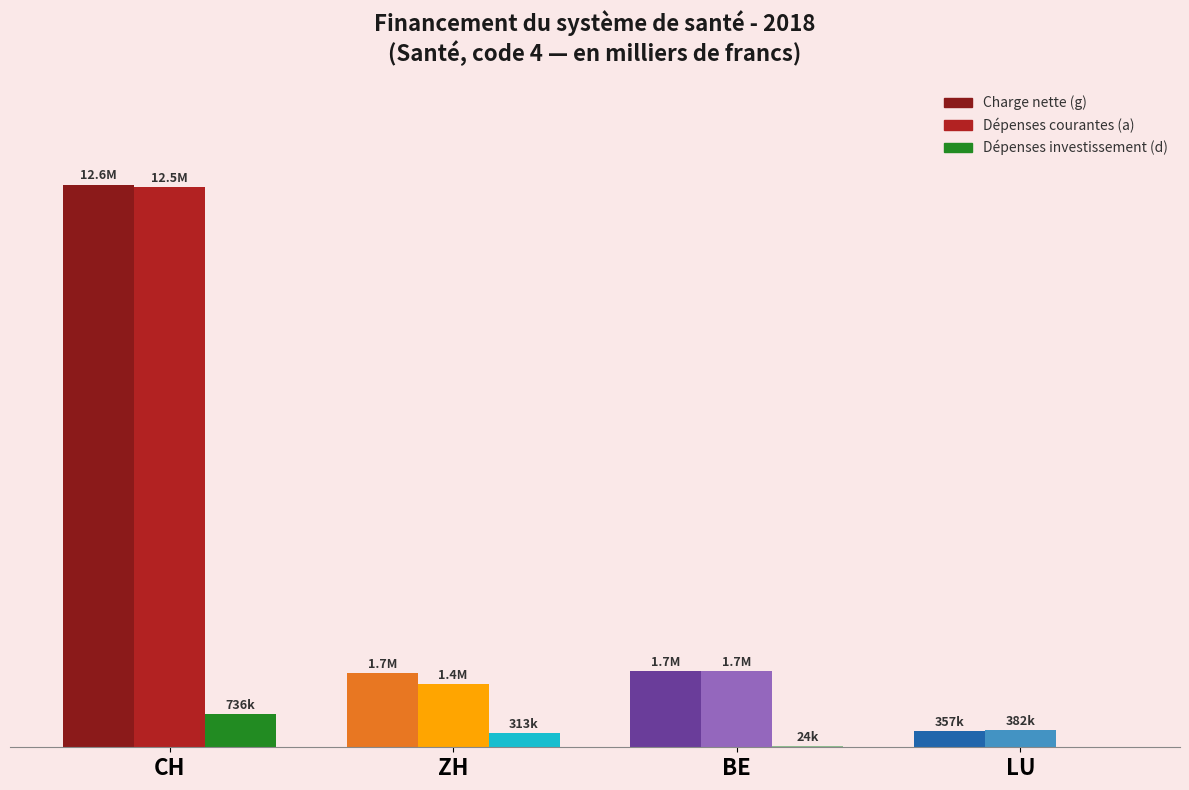

What is the approximate value of Dépenses courantes (a) at ZH?

1408138.1